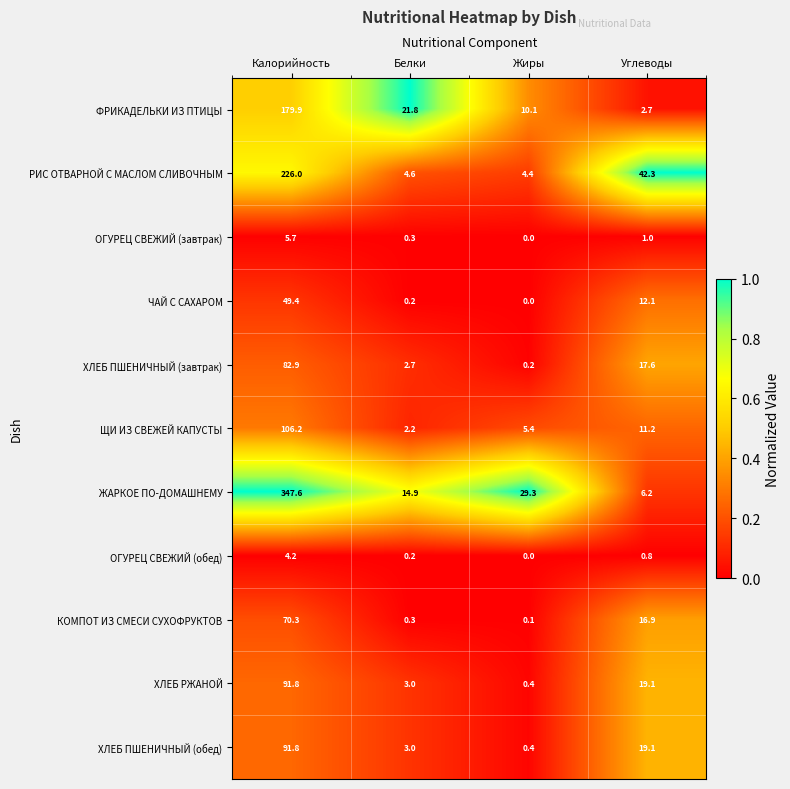

Between Белки and Углеводы, which series saw the biggest shift?

РИС ОТВАРНОЙ С МАСЛОМ СЛИВОЧНЫМ